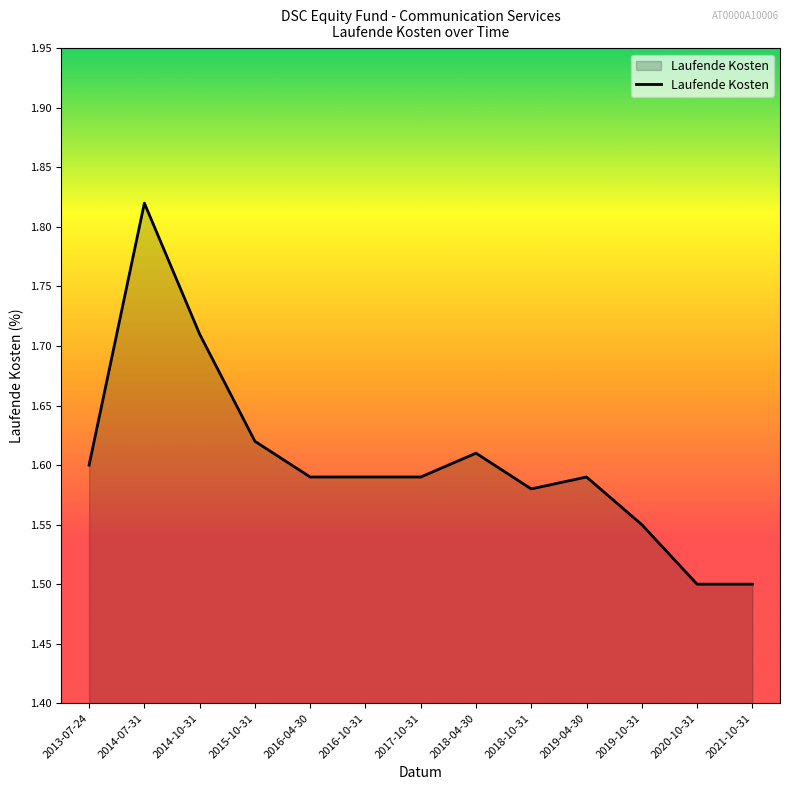

At which category does the chart reach its peak across all series?

2014-07-31